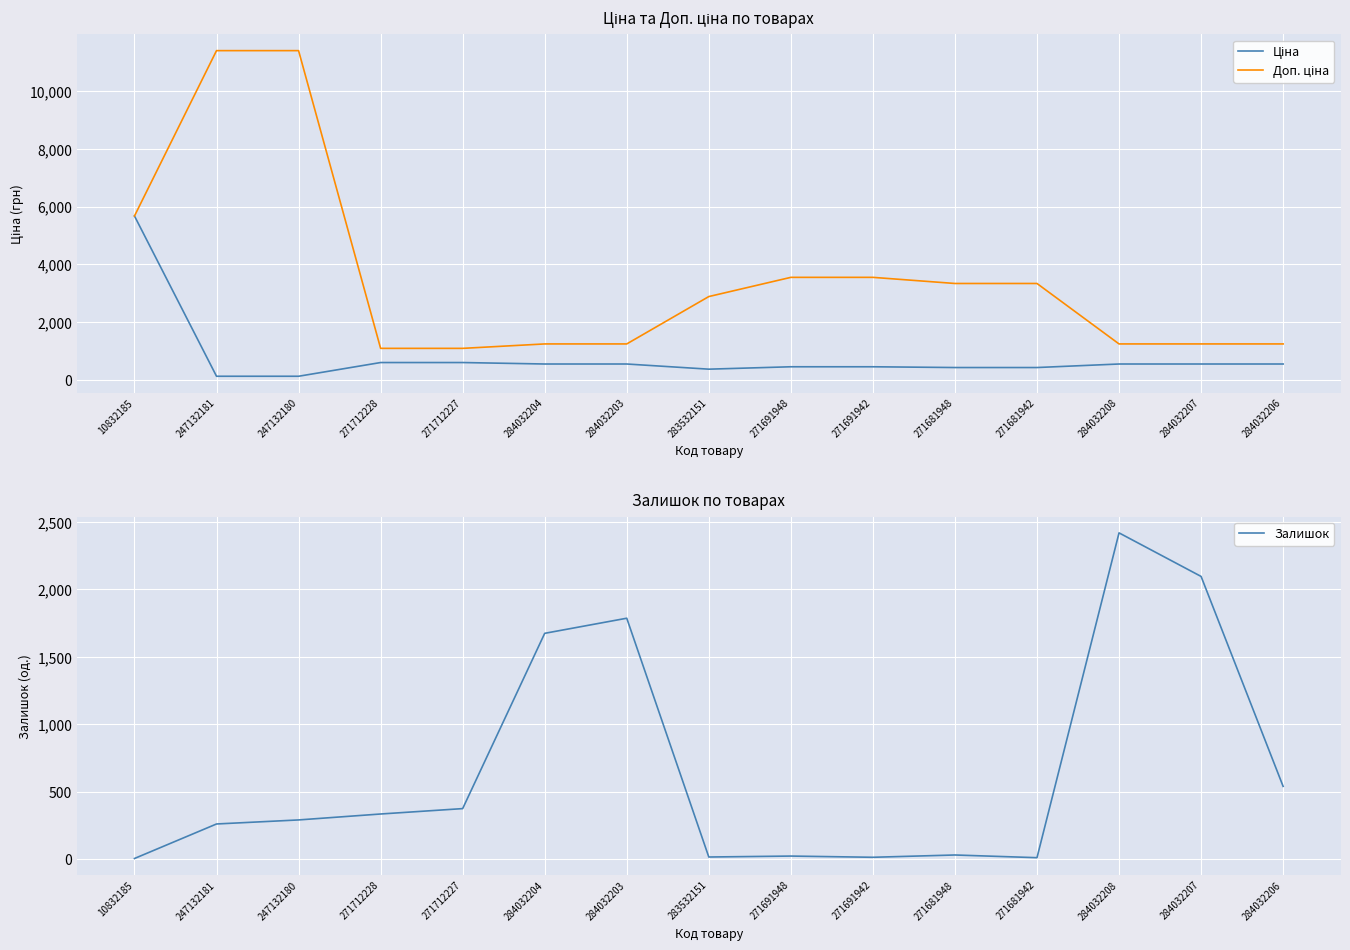

Is it true that Ціна equals 277.3 at 284032204?

False